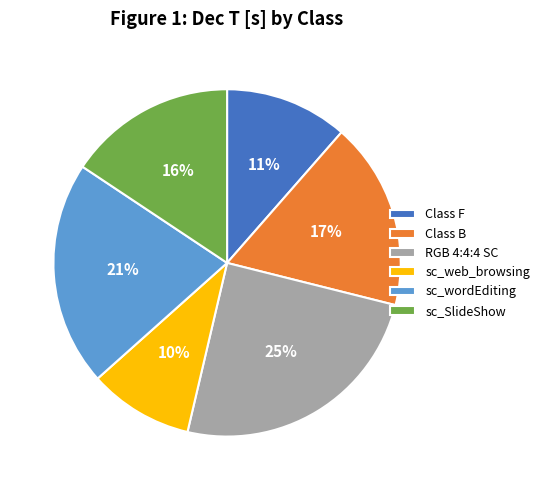

Which slice is the smallest?

sc_web_browsing